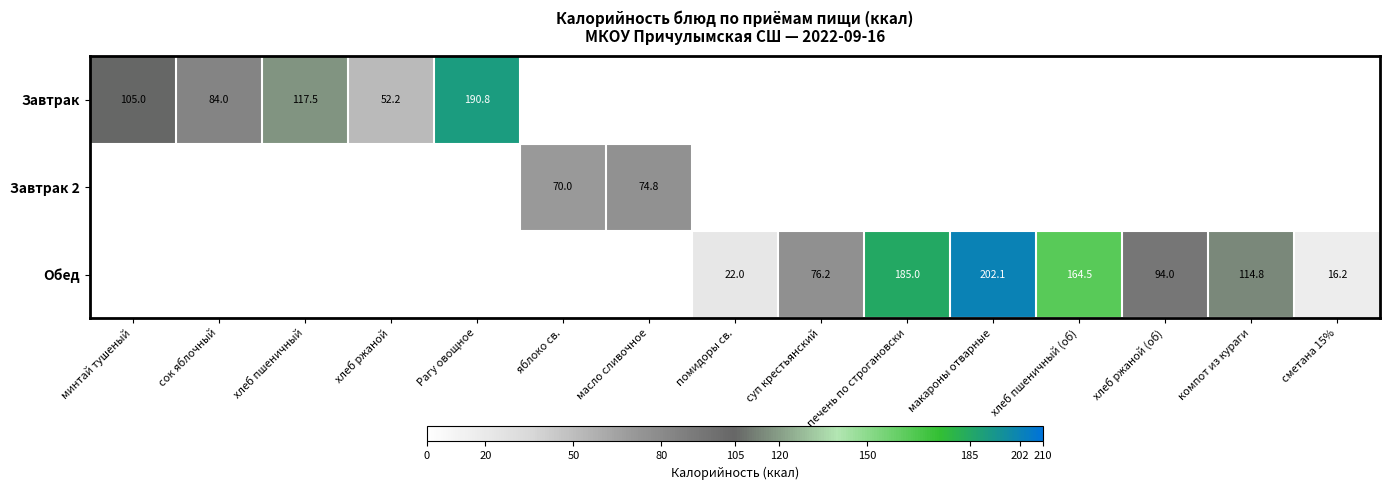

At which category is the sum across all series the highest?

макароны отварные